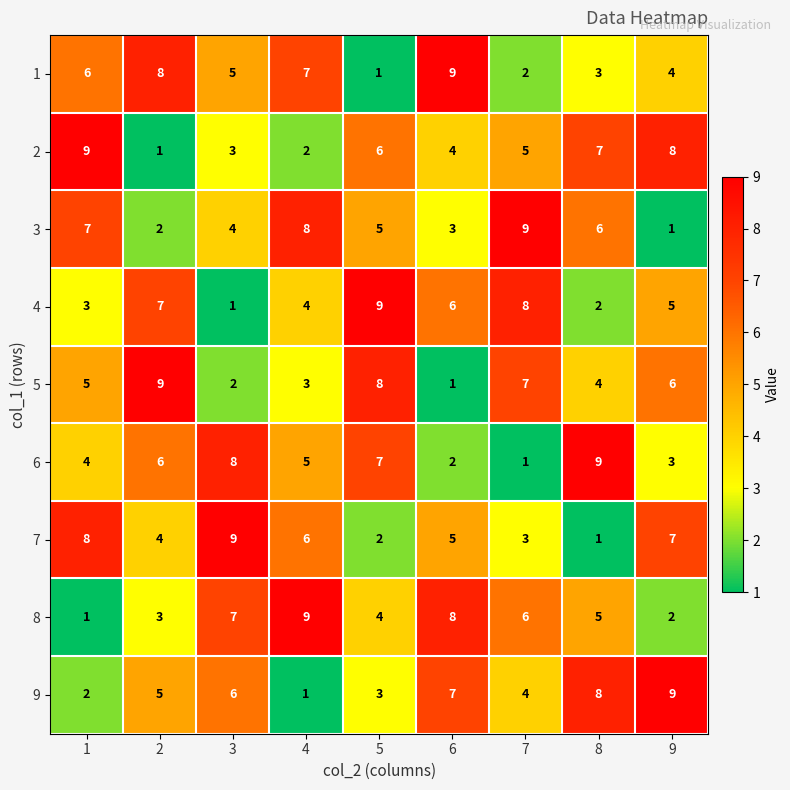

Which series changed the most between 4 and 6?

9